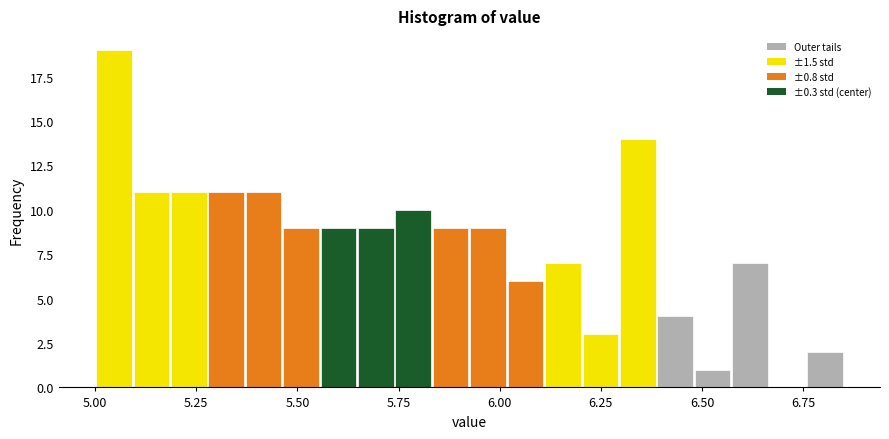

Around what value on the x-axis is the tallest bar? Give the approximate position of its centre, as read against the axis.

5.05